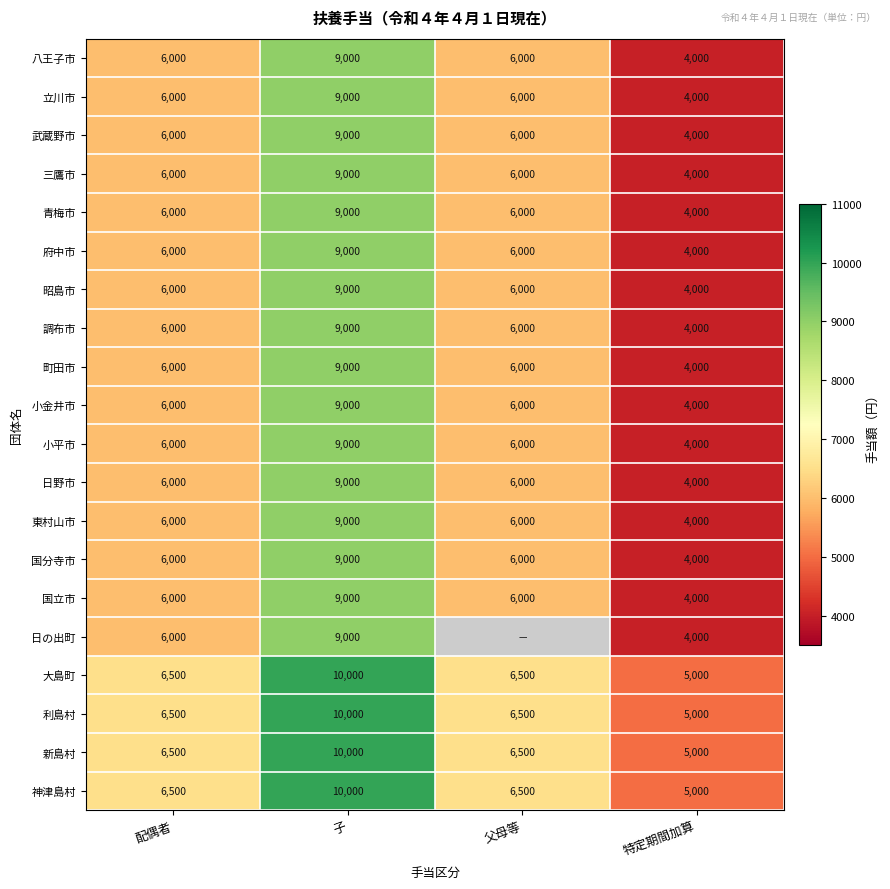

True or false: 昭島市 has a value of 3786 at 子.

False